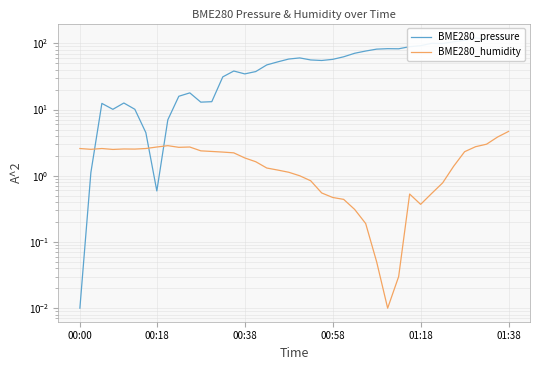

What is the difference between the maximum and minimum values in the BME280_humidity series?

4.7